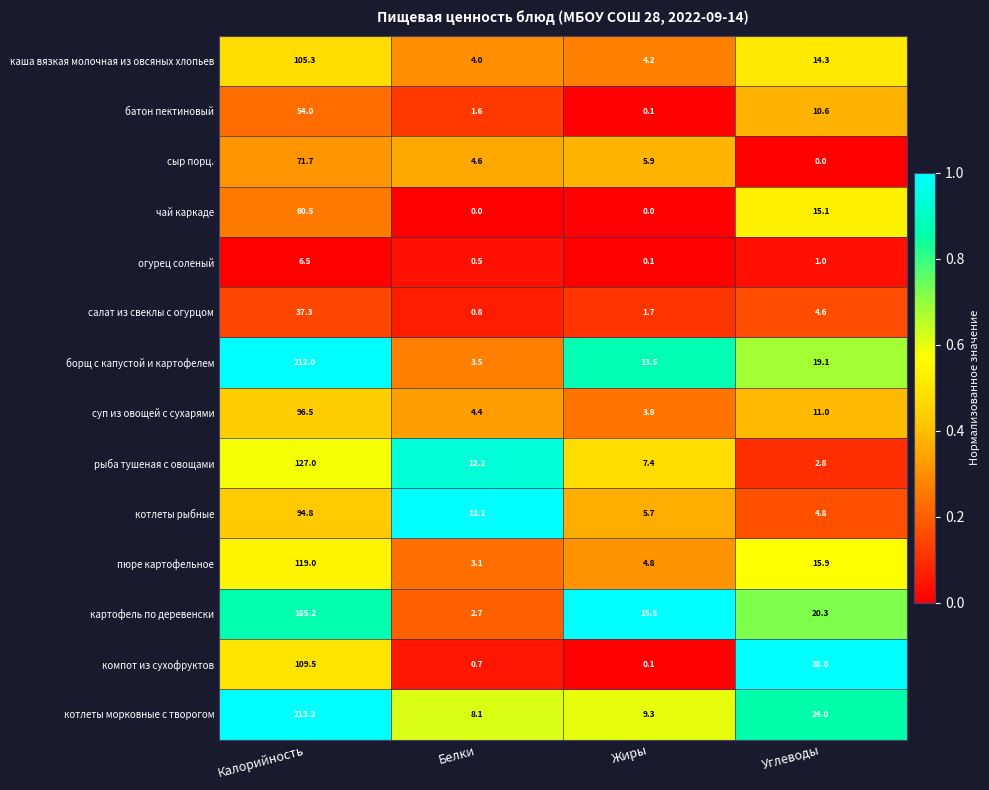

At which label is борщ с капустой и картофелем closest to 107?

Углеводы